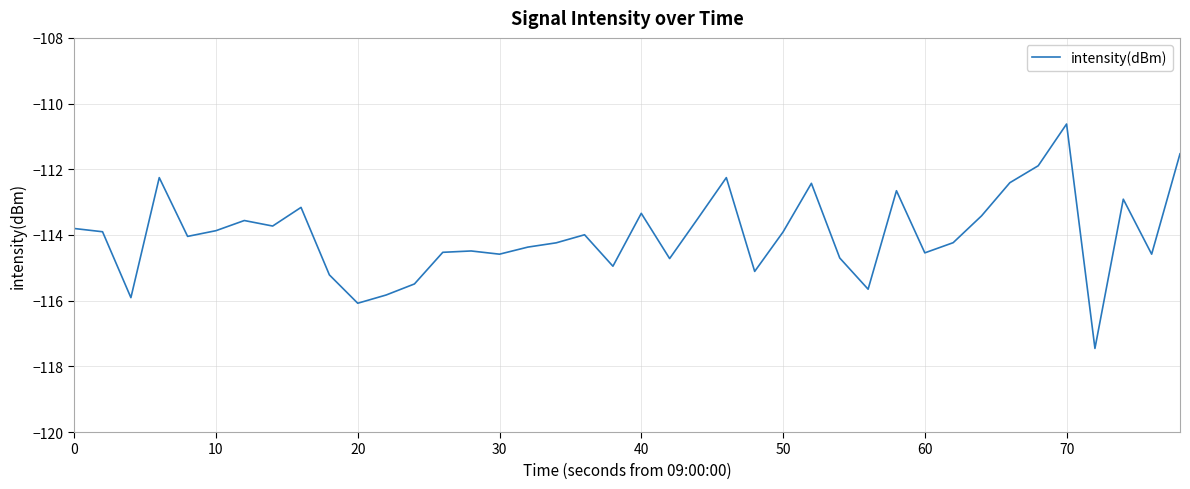

What is the maximum value shown in the chart?

-110.6